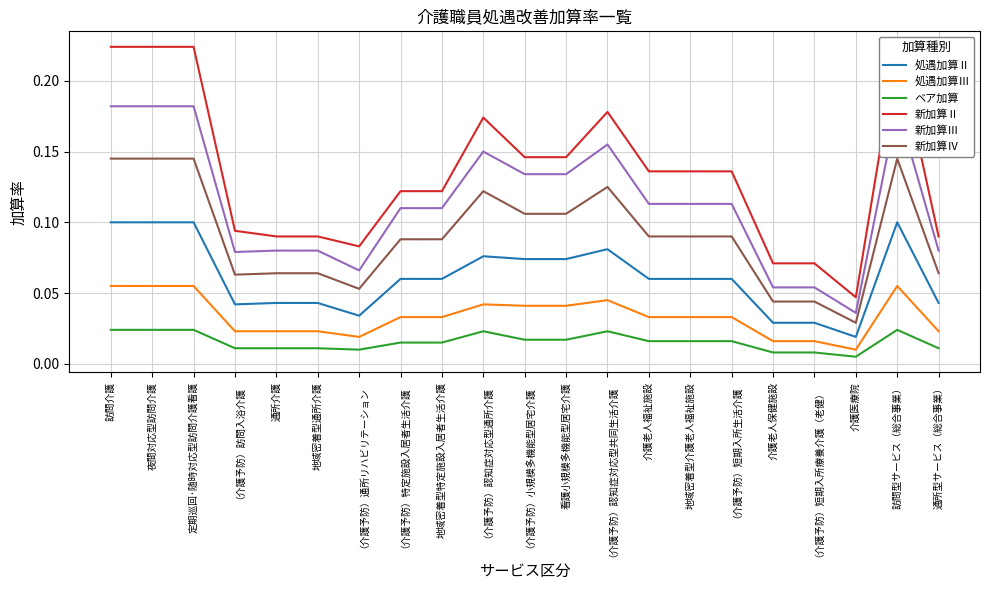

How many series are shown in this chart?

6